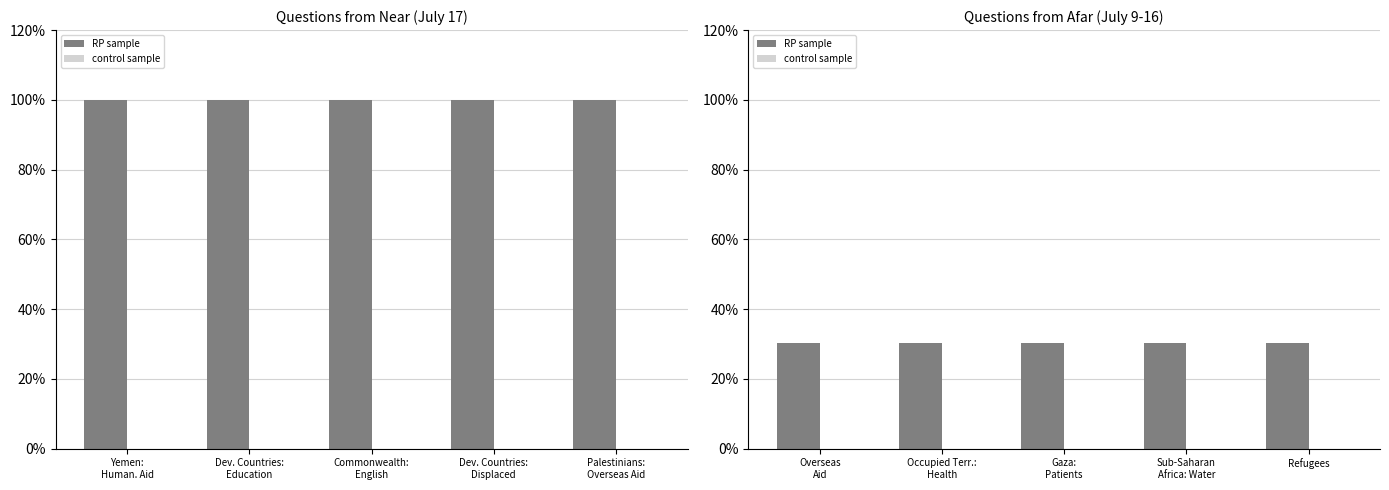

Which category has the lowest value in the control sample series?

Overseas Aid